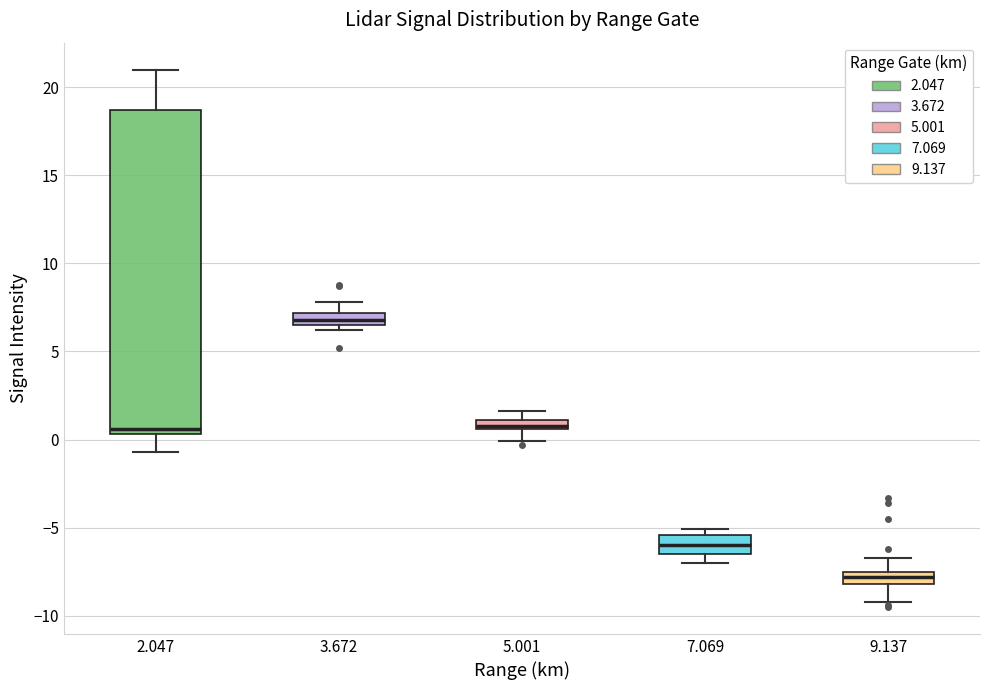

Comparing the boxes themselves (not the whiskers), which one is the tallest?

2.047